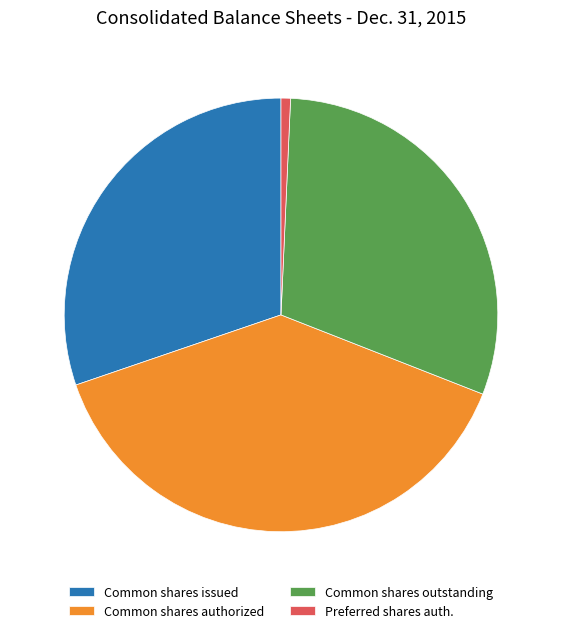

Does any single category account for the majority?

No